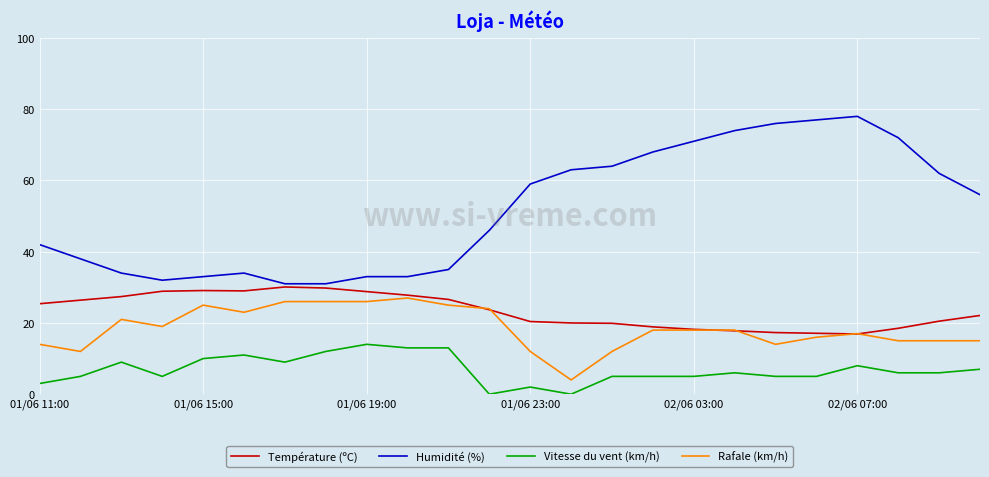

True or false: Température (ºC) and Vitesse du vent (km/h) cross at least once.

False